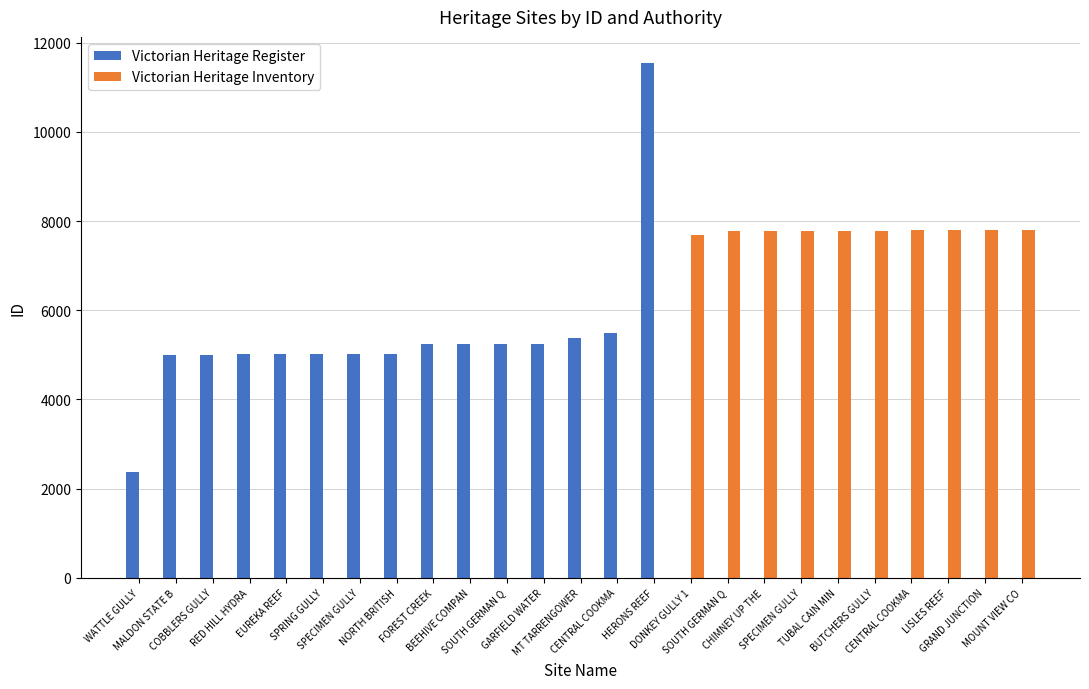

What is the total value across all series at SPECIMEN GULLY?

5019